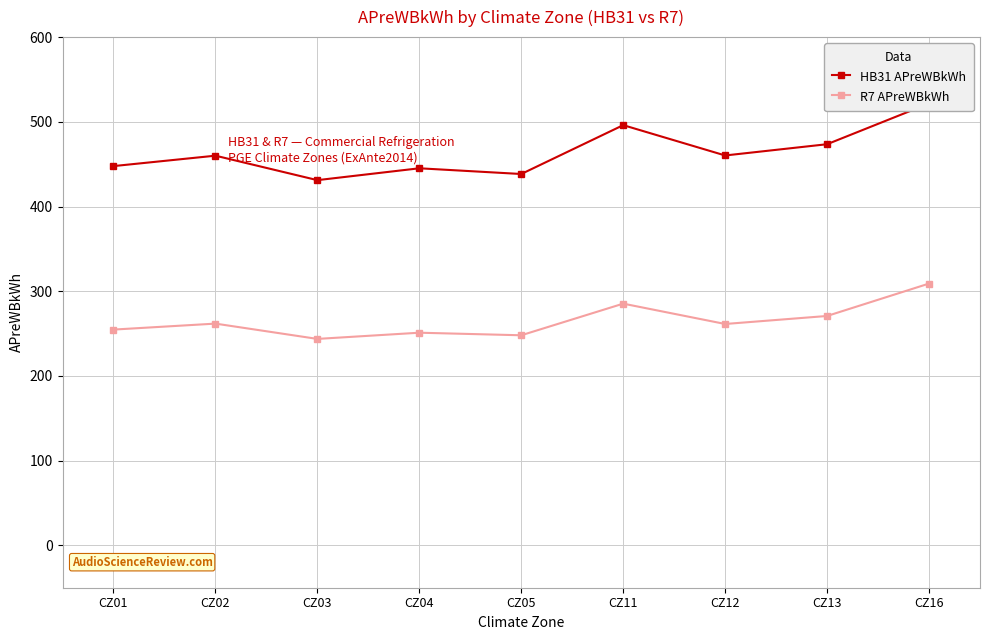

What is the value of the HB31 APreWBkWh point at the 6th from the left?

496.1